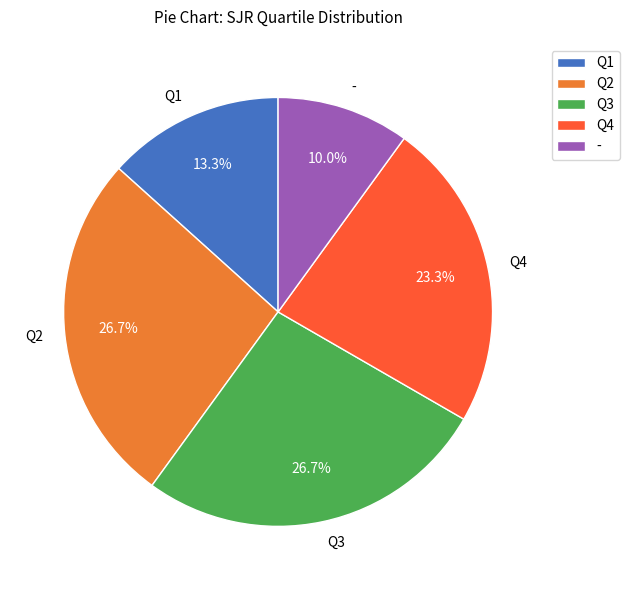

To the nearest percent, what is the difference between the largest and smallest slice percentages?

17%